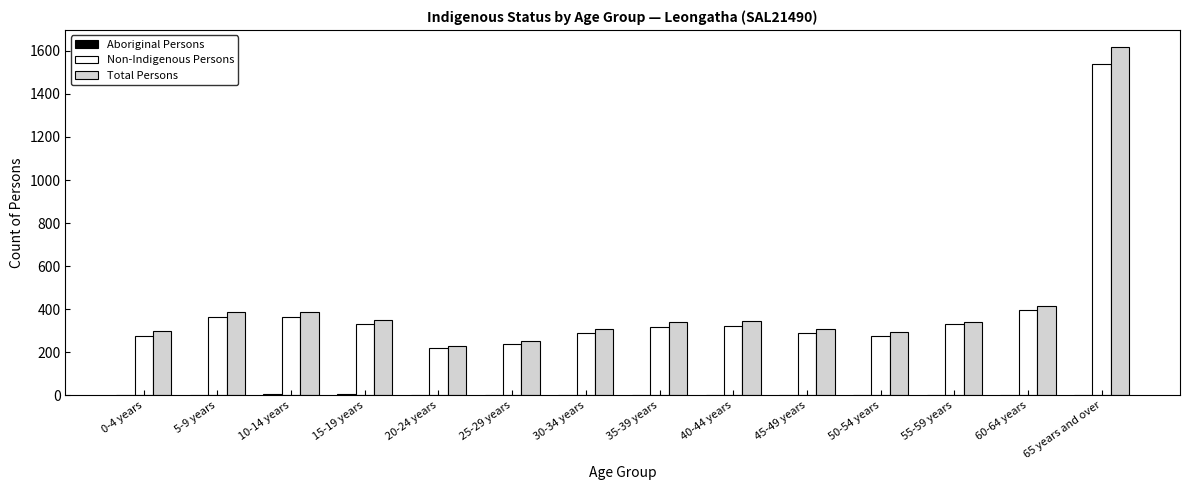

The value of Total Persons at 0-4 years is 301. True or false?

True